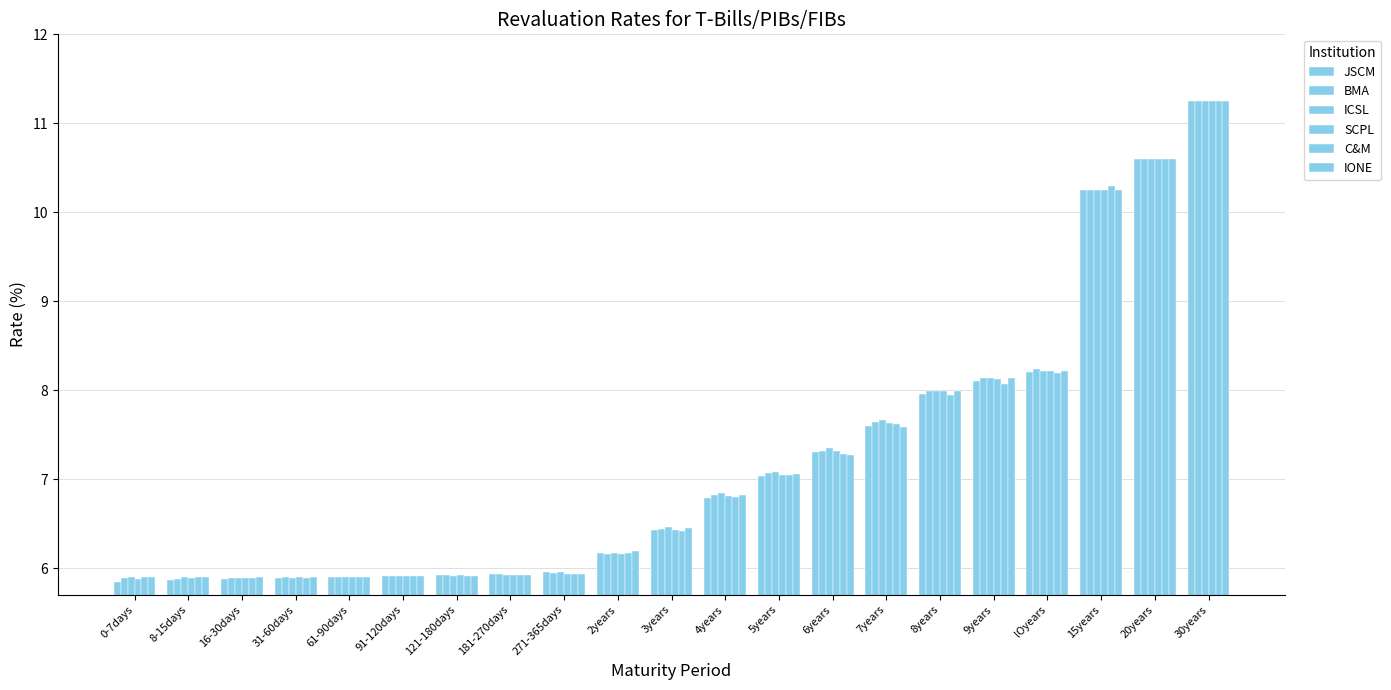

Rank the categories by ICSL value from highest to lowest.

30years, 20years, 15years, lOyears, 9years, 8years, 7years, 6years, 5years, 4years, 3years, 2years, 271-365days, 181-270days, 91-120days, 121-180days, 0-7days, 8-15days, 61-90days, 16-30days, 31-60days